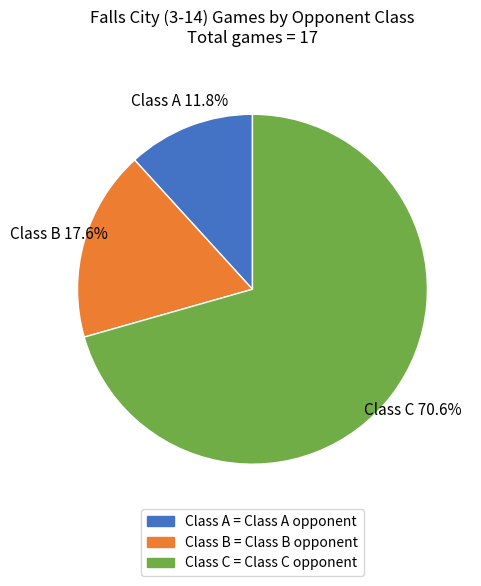

The Class A slice represents 26% of the pie. True or false?

False